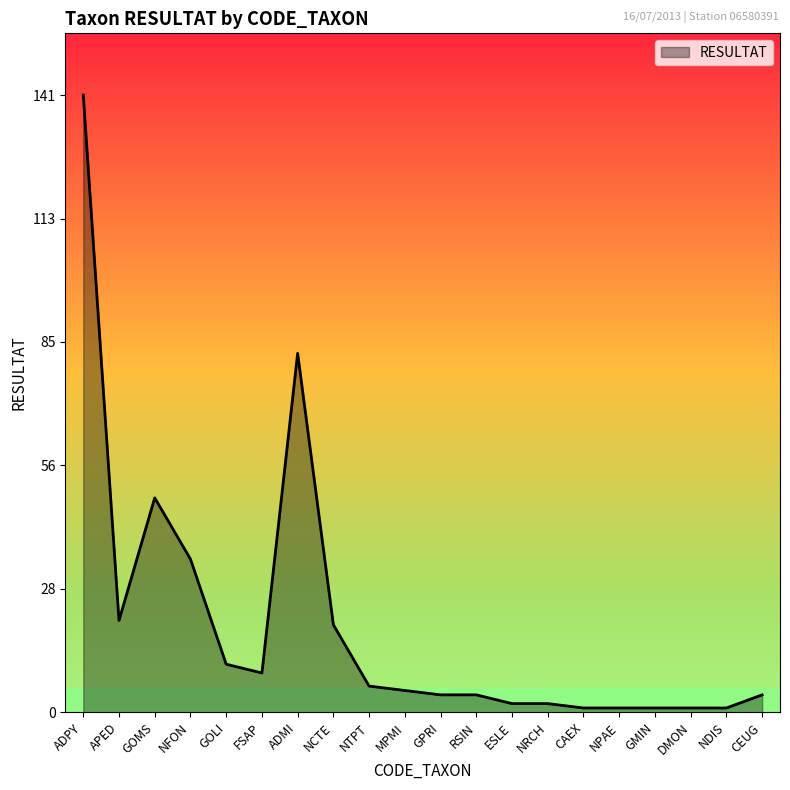

Where is the data nearest to the value 71?

ADMI